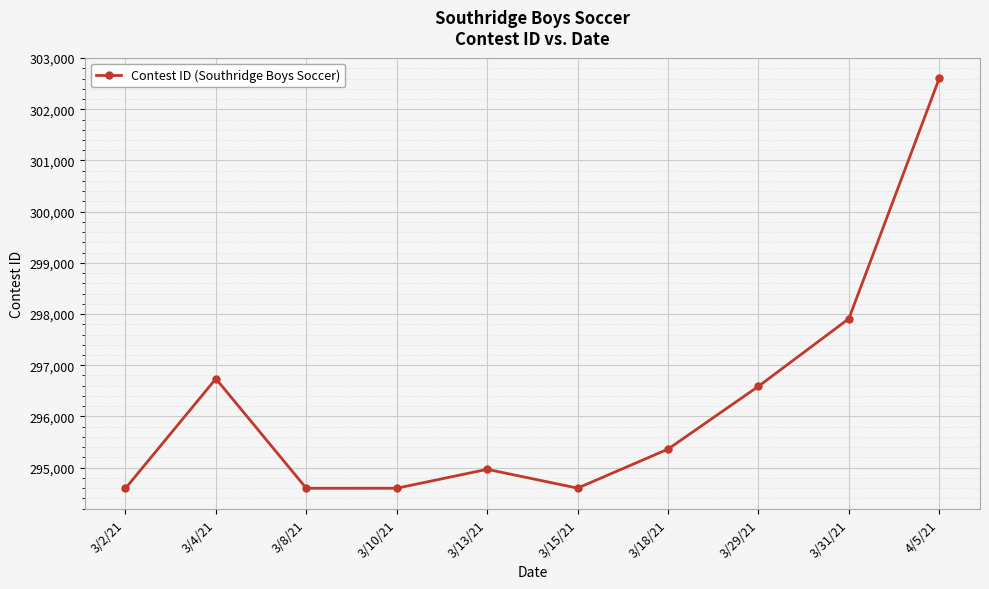

At which category does the chart reach its peak across all series?

4/5/21